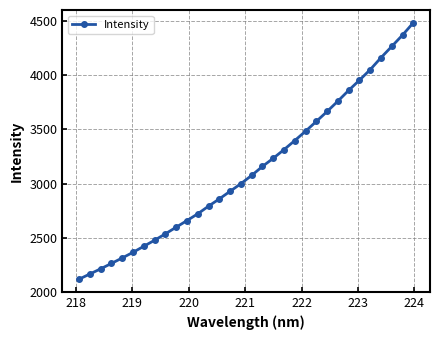

What is the value of the 14th point from the left?

2858.6